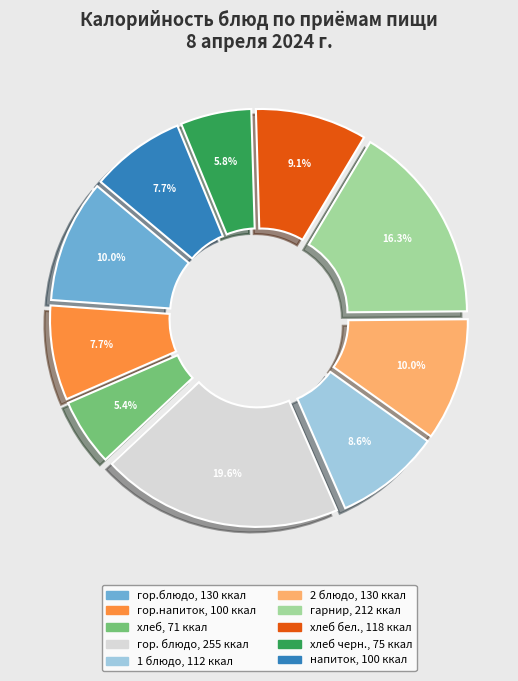

Is there any slice that represents more than half of the pie?

No